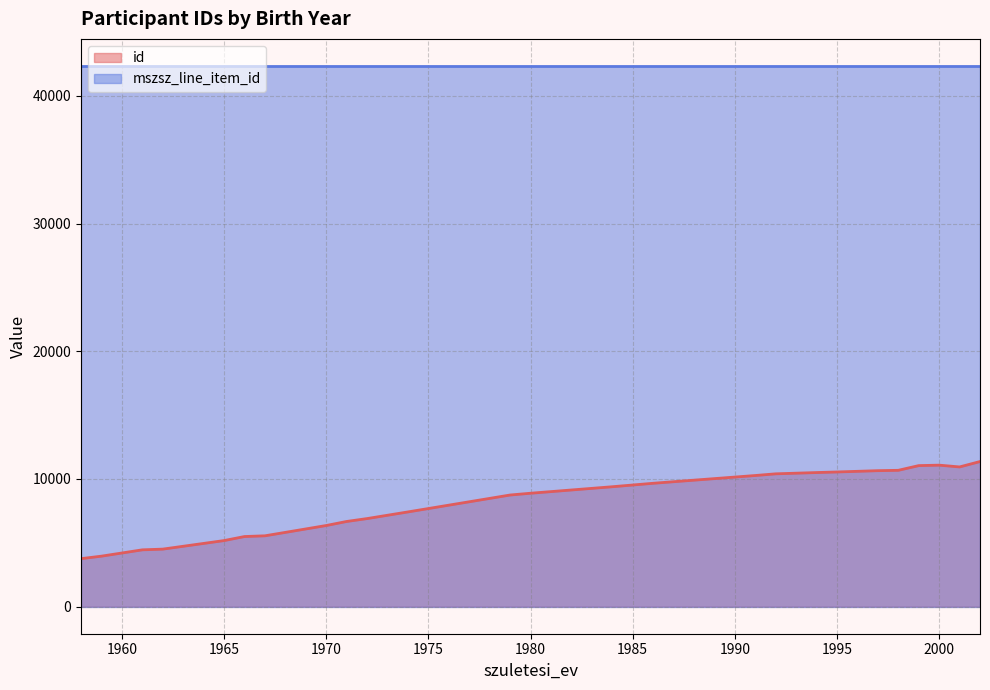

What is the smallest value displayed?

3760.0